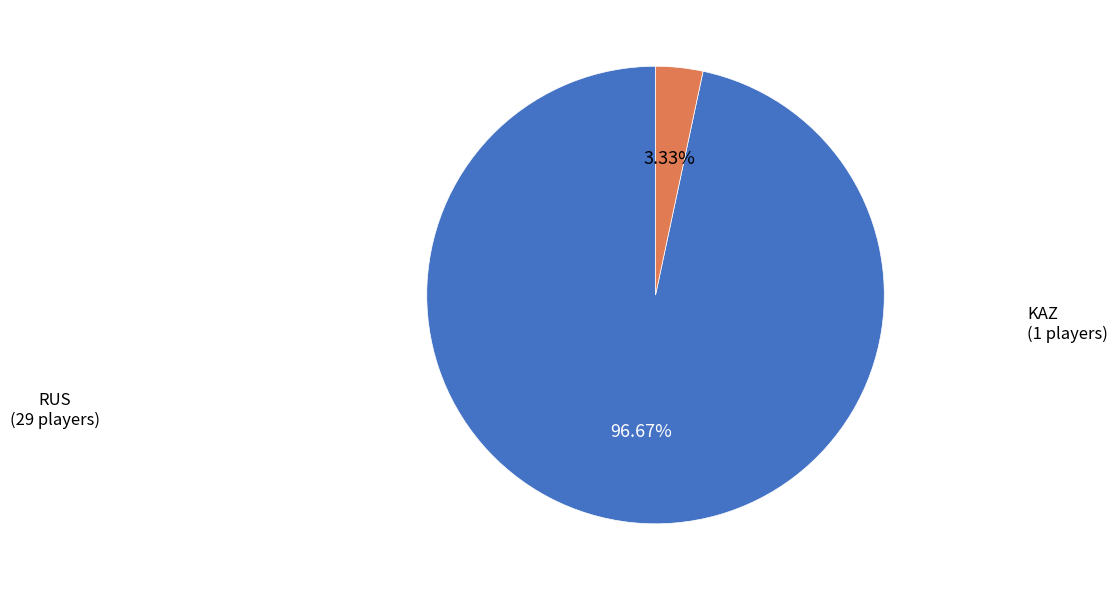

Is there a majority slice in this chart?

Yes